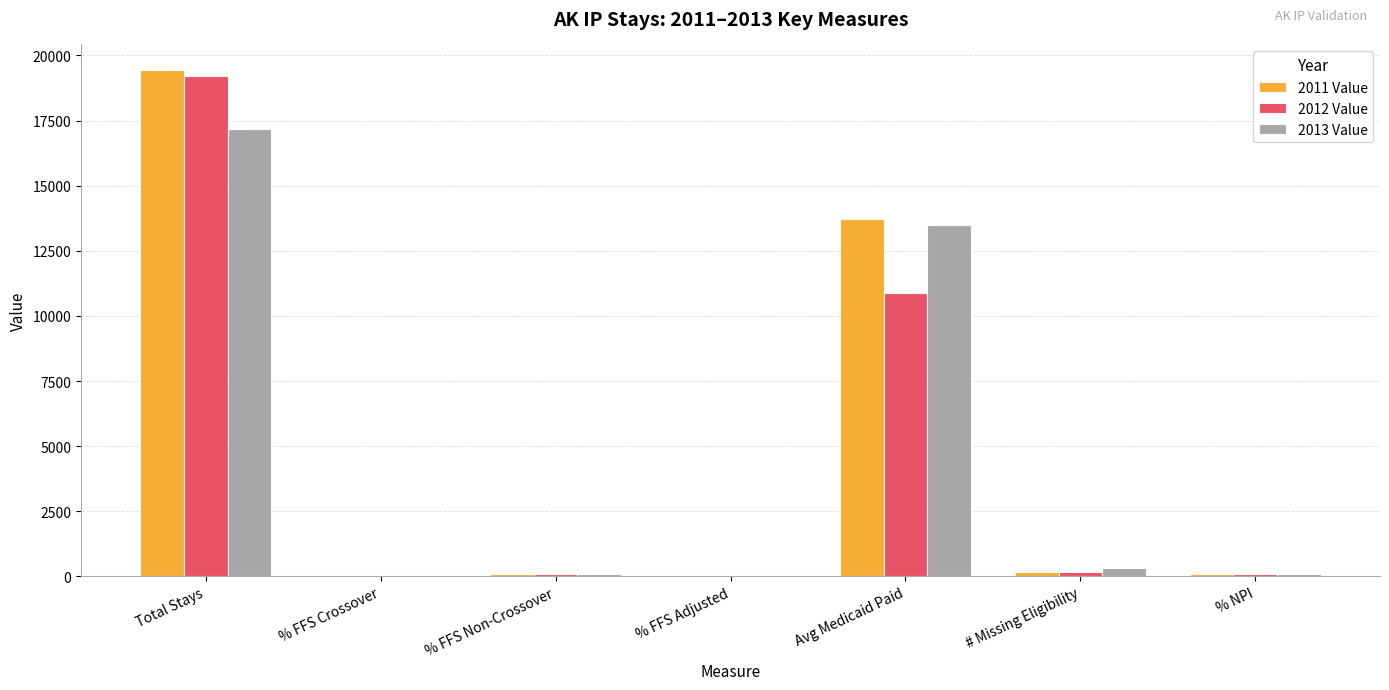

What is the maximum value shown in the chart?

19451.0